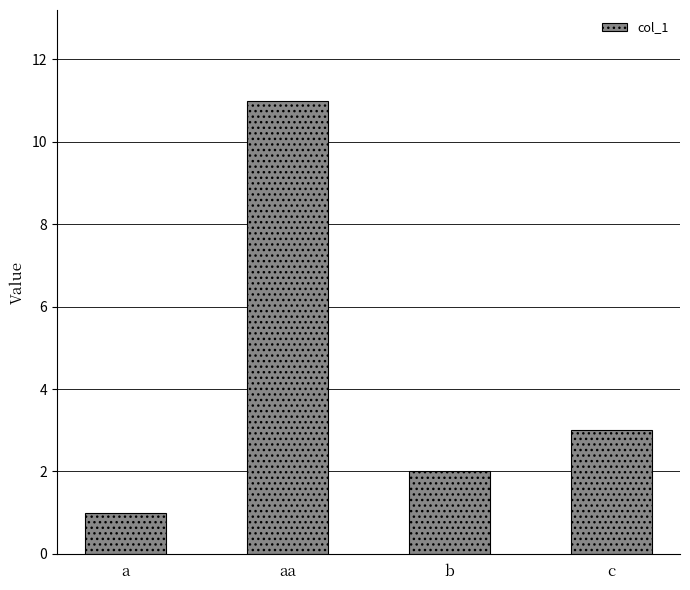

What is the difference between the maximum and second lowest values?

9